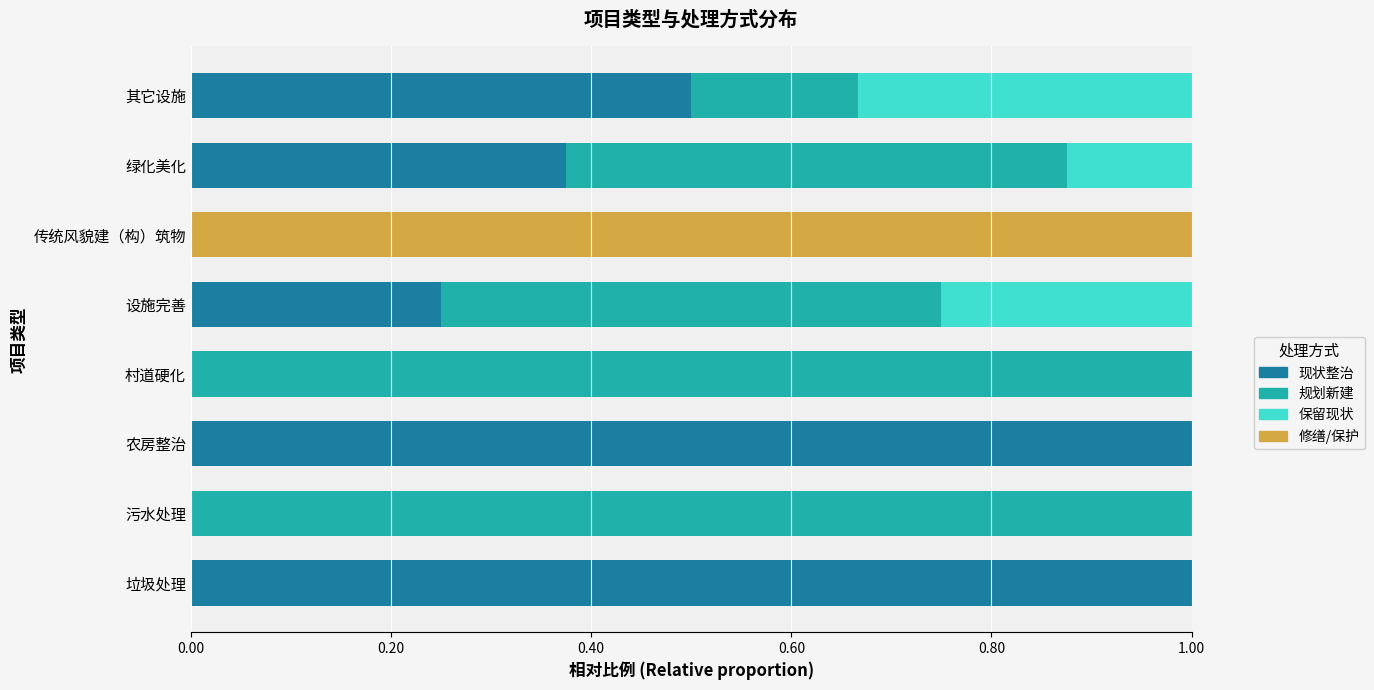

Read the 现状整治 value at 垃圾处理.

1.0